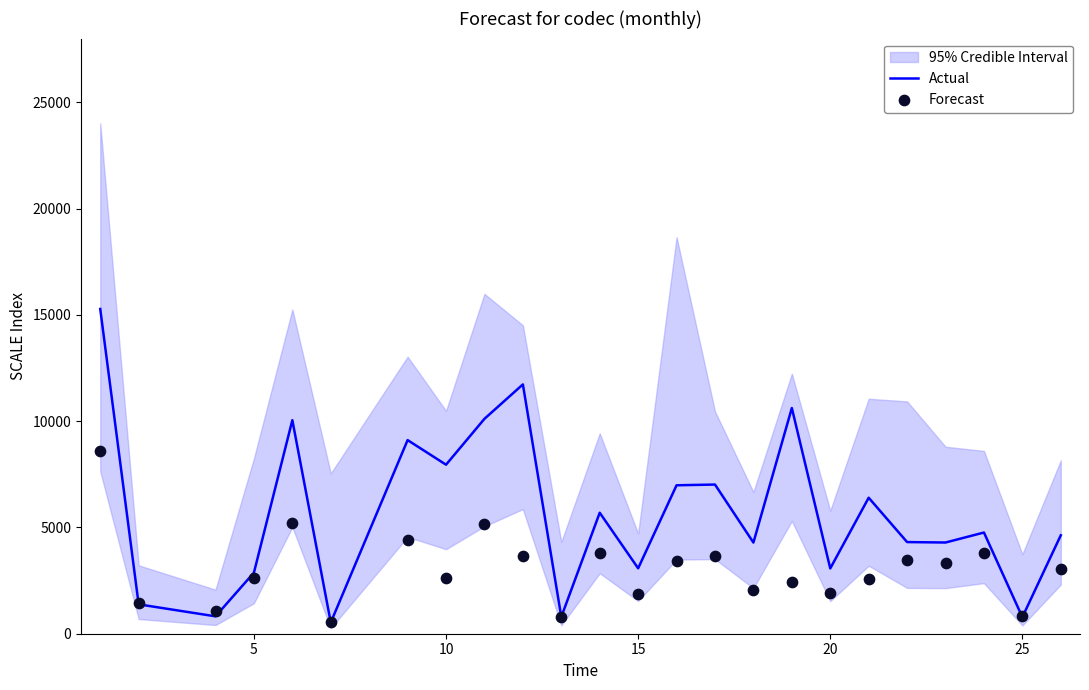

At how many categories does at least one series exceed 11891?

1